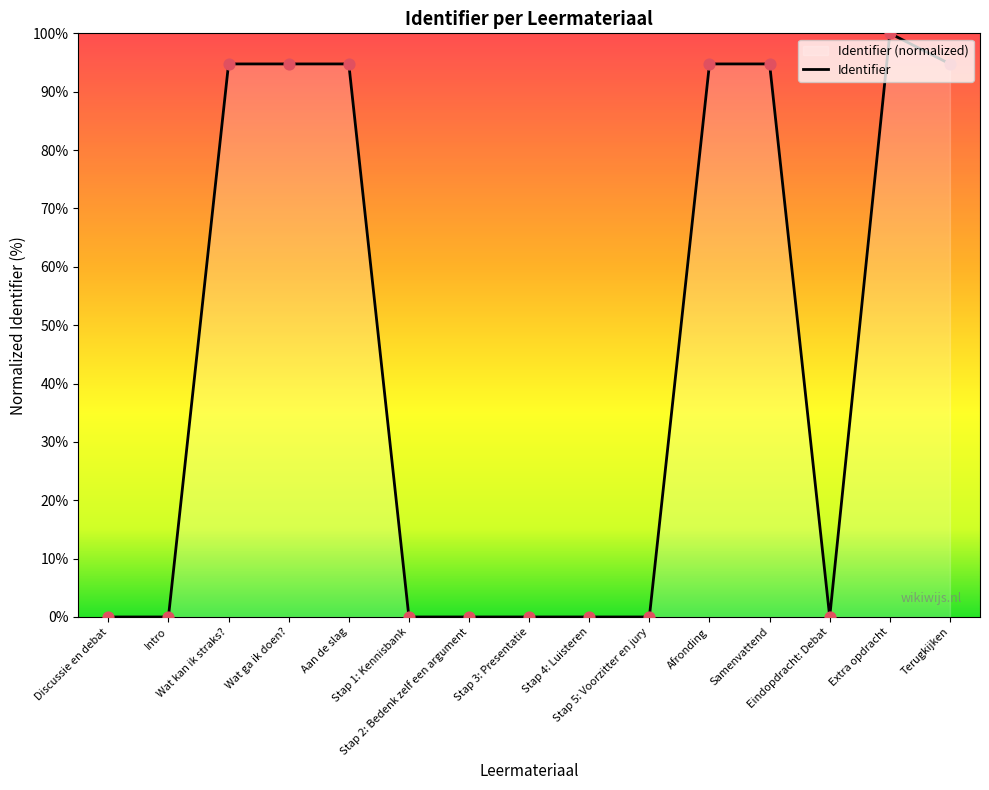

What is the change in value from Wat ga ik doen? to Stap 1: Kennisbank?

-94.8